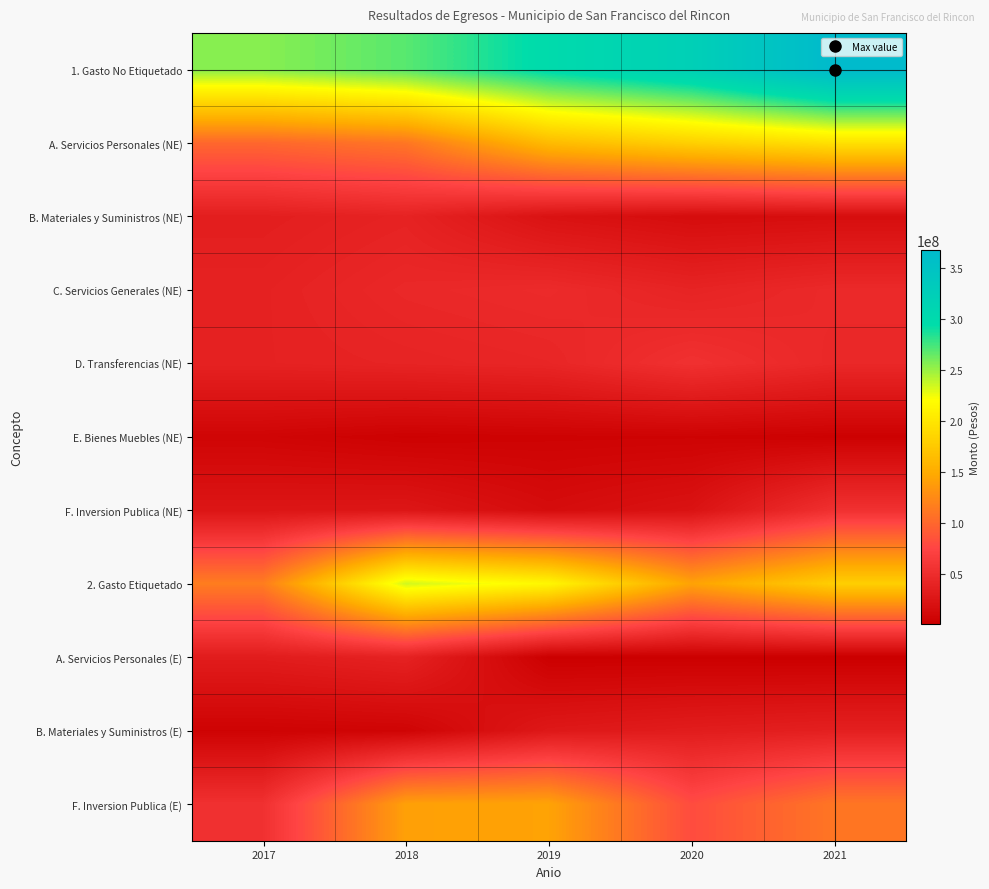

Between 2017 and 2018, which series saw the biggest shift?

2. Gasto Etiquetado